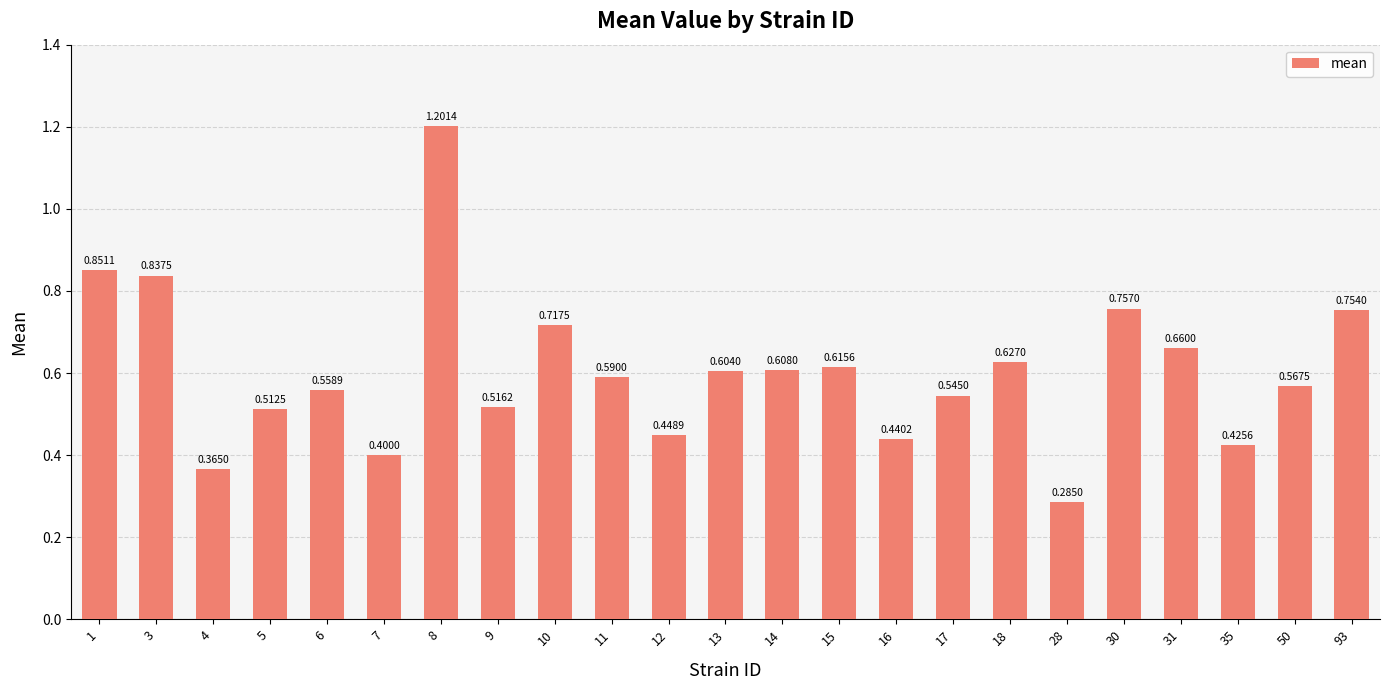

Which label corresponds to the largest value in the chart?

8